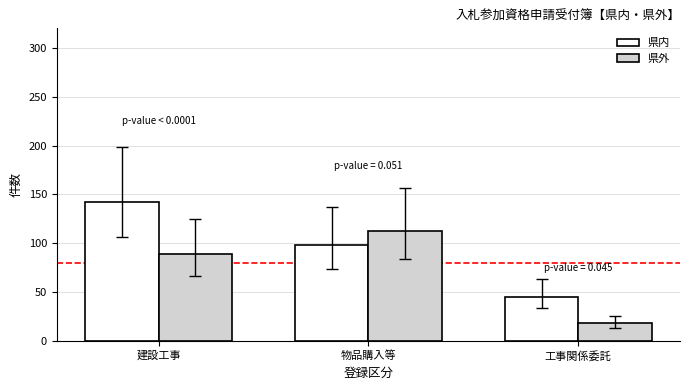

List the series in order of their overall mean, highest first.

県内, 県外